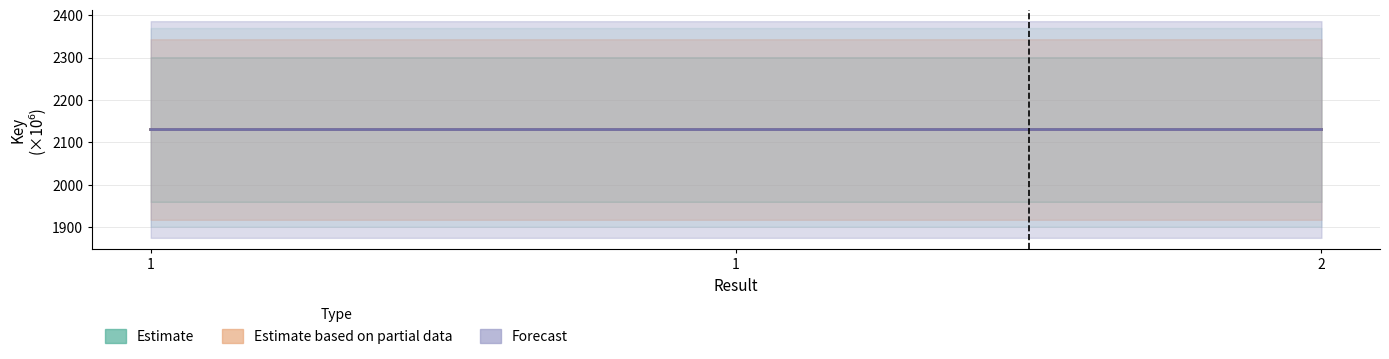

What is the average value of the Forecast series?

2130.4